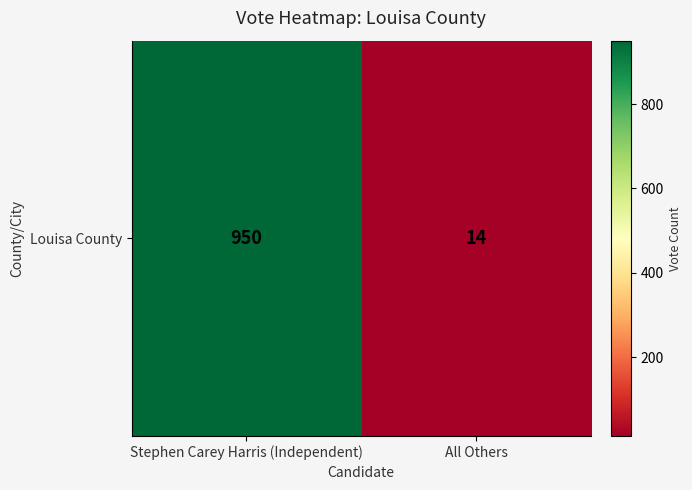

What is the difference between the values at All Others and Stephen Carey Harris (Independent)?

936